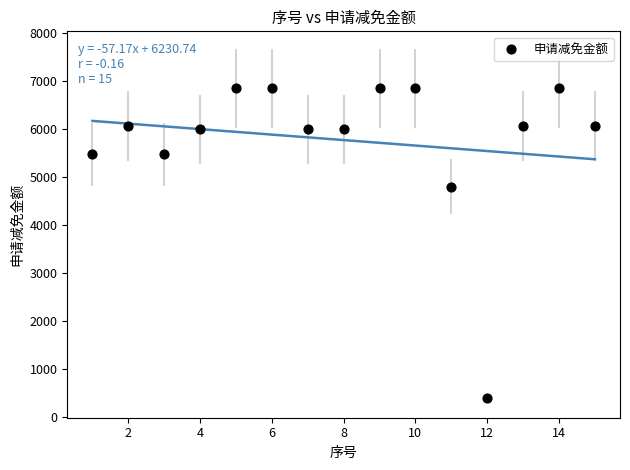

What is the range of Y values (max minus min)?

6457.0